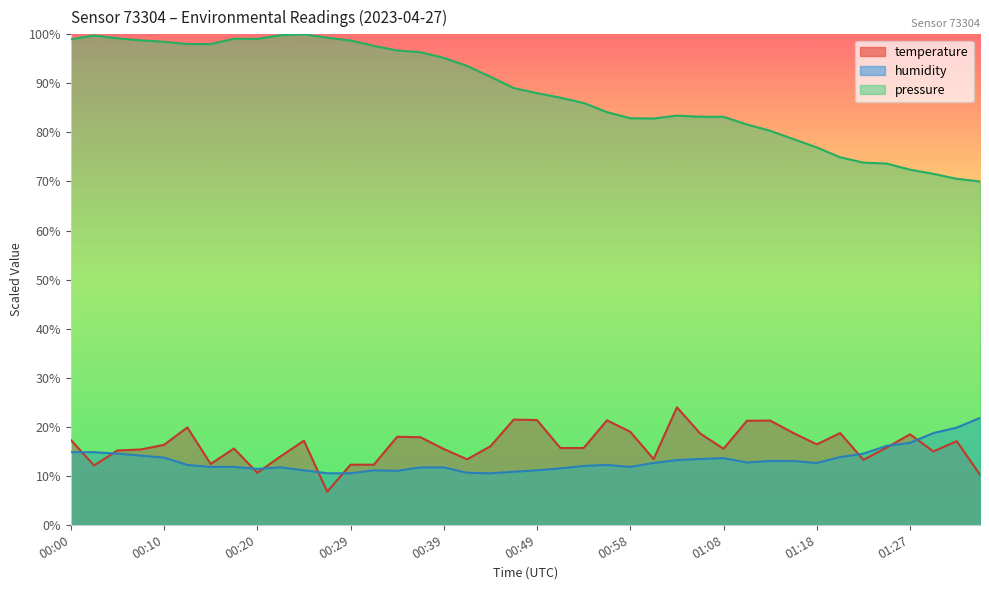

Where is the first local minimum for humidity?

00:20